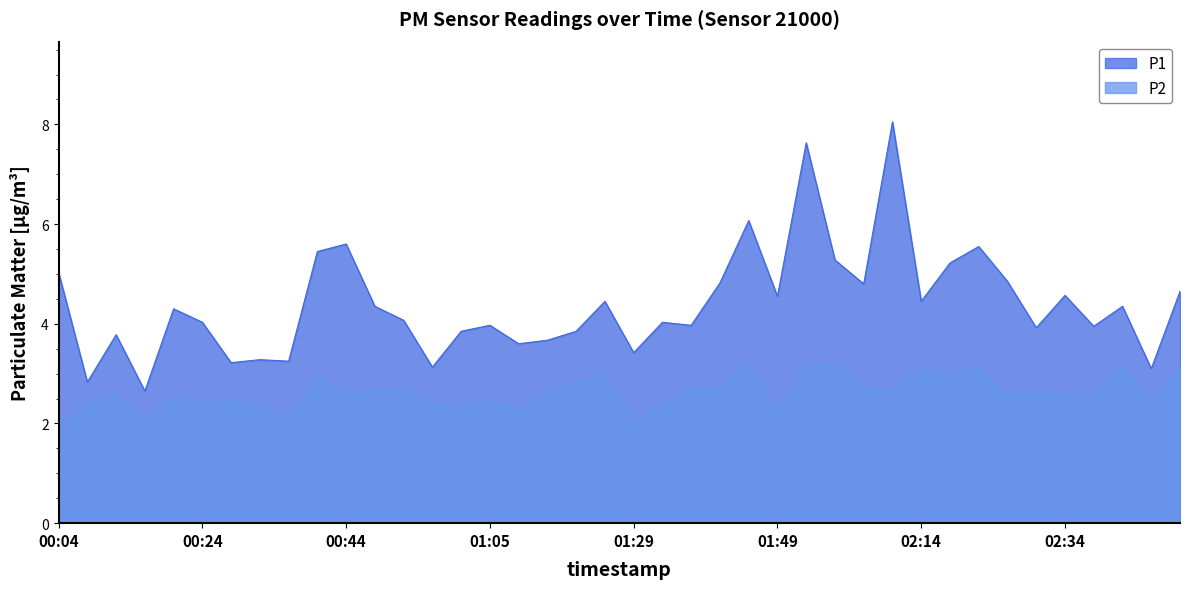

At how many categories does at least one series exceed 5?

9